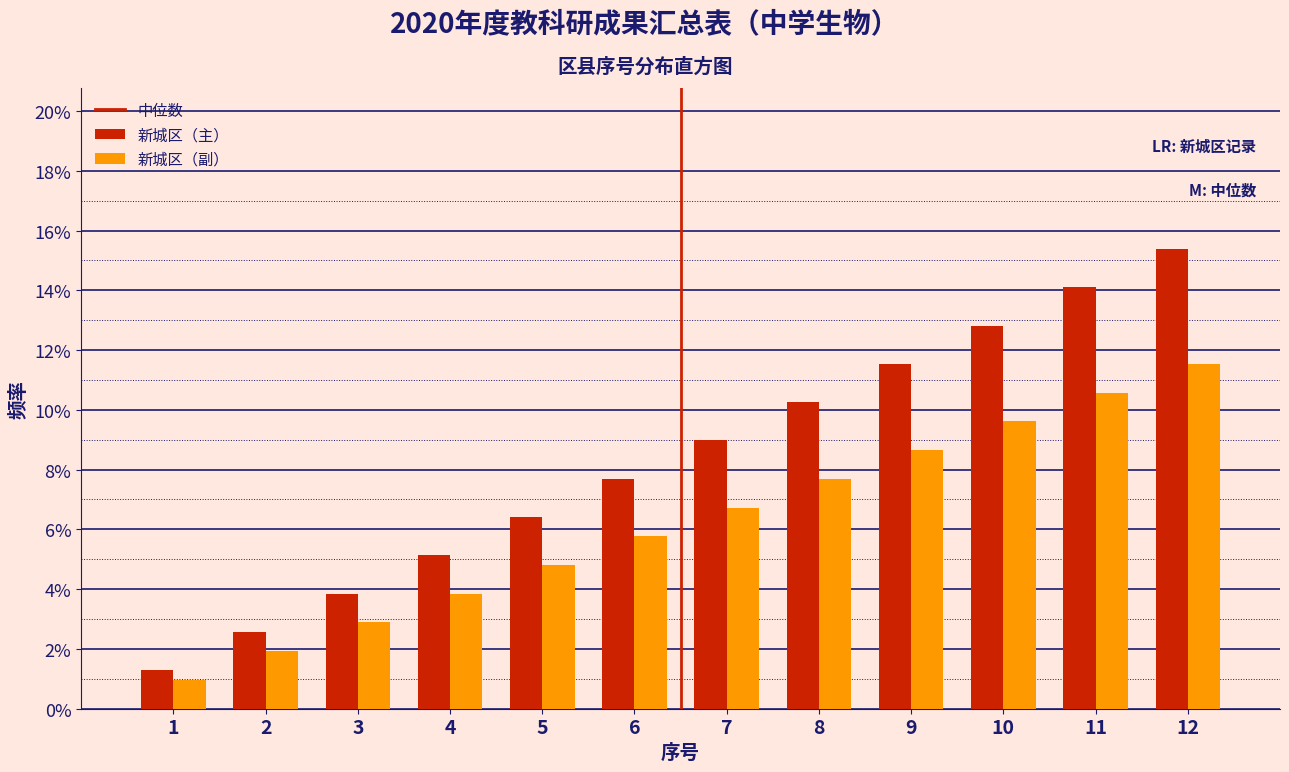

Reading right to left, extract all data points from this chart.

新城区（主）: 15.4	14.1	12.8	11.5	10.3	9.0	7.7	6.4	5.1	3.8	2.6	1.3
新城区（副）: 11.5	10.6	9.6	8.7	7.7	6.7	5.8	4.8	3.8	2.9	1.9	1.0